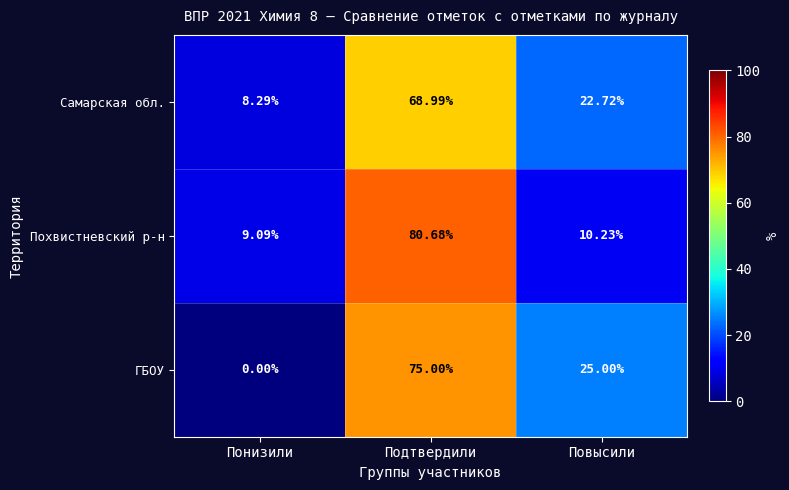

Which series has the largest range (max minus min)?

ГБОУ